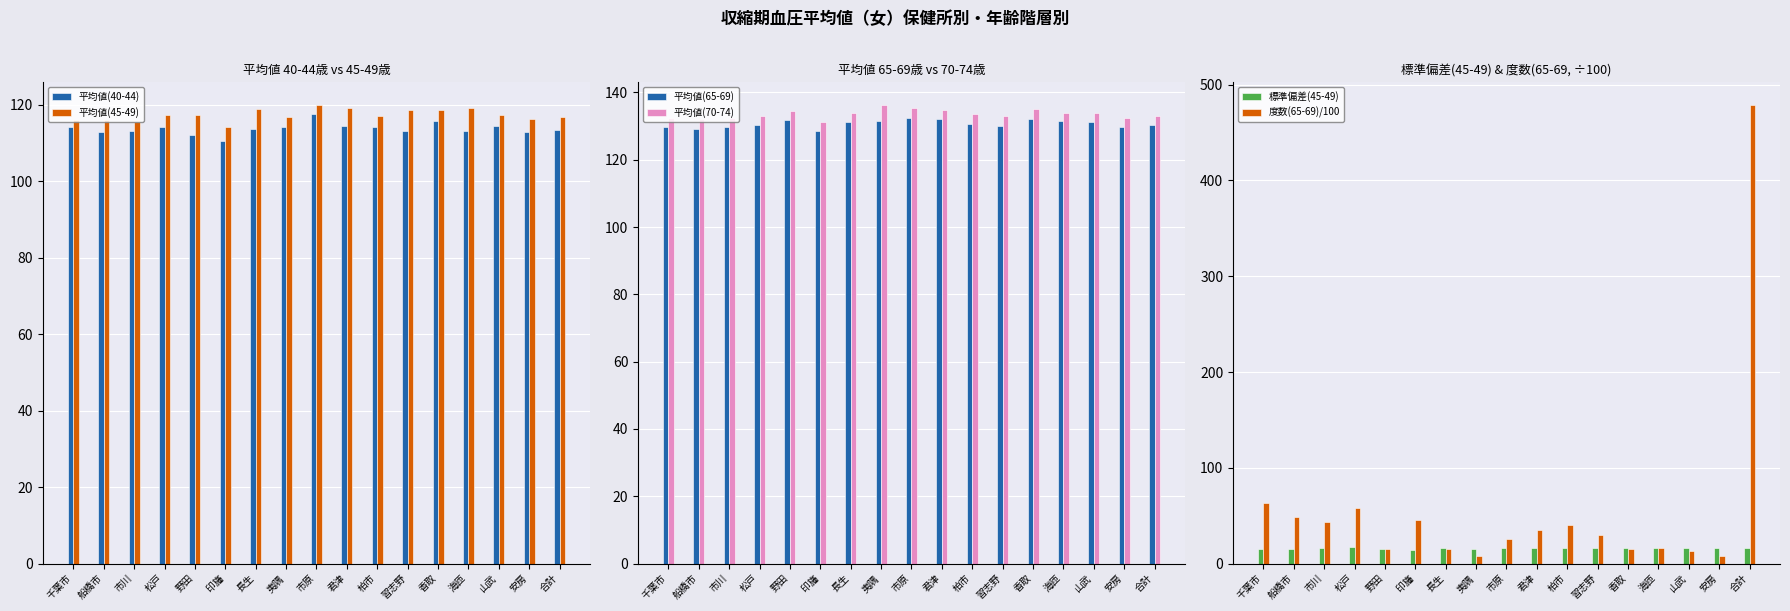

Which category has the highest value in the 平均値(70-74) series?

夷隅